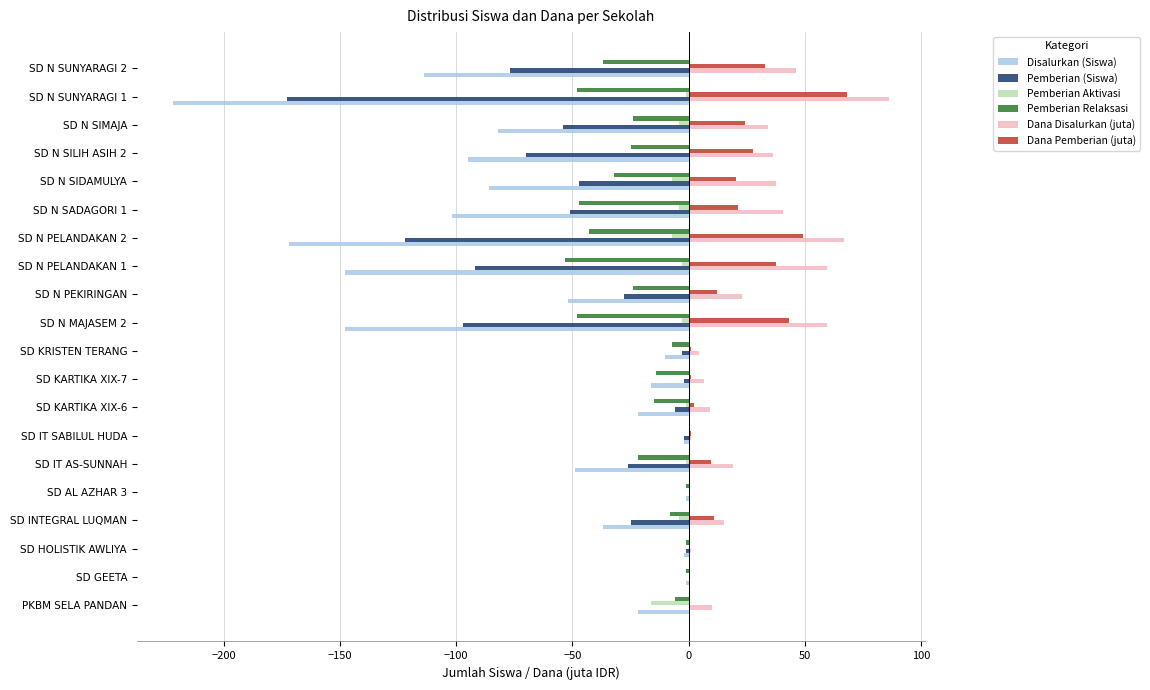

The value of Dana Pemberian (juta) at SD N SADAGORI 1 is 21.1. True or false?

True